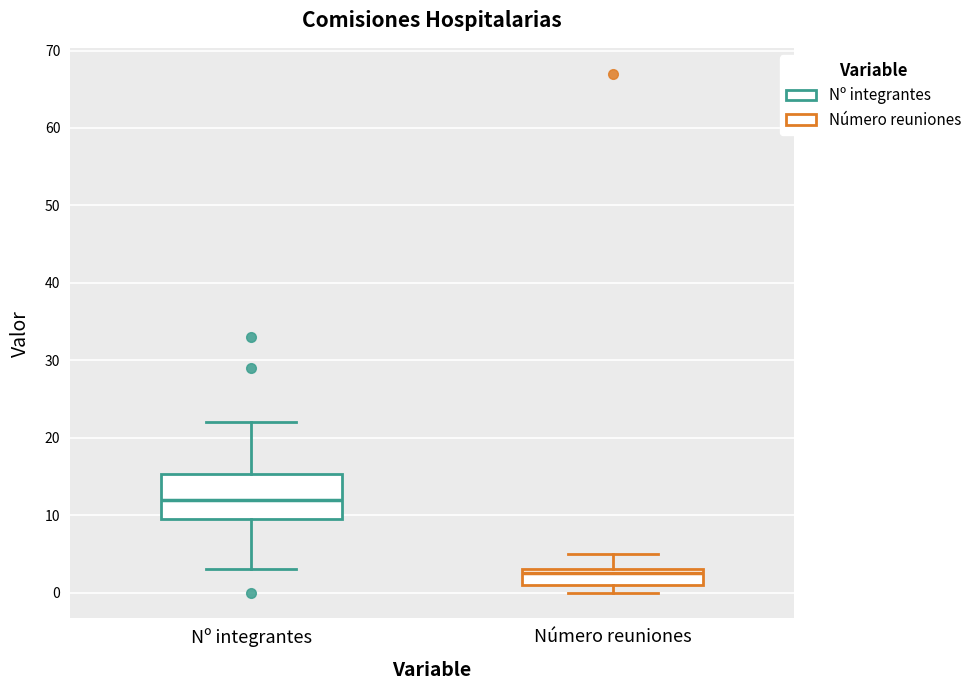

Which box's median line is the highest?

Nº integrantes